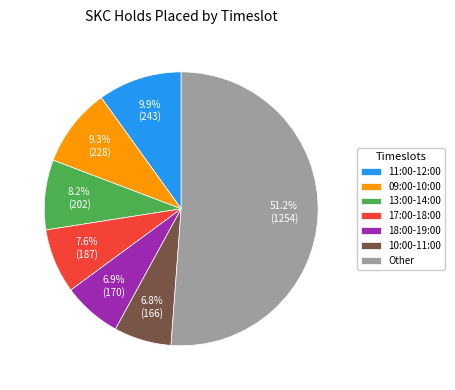

Is 13:00-14:00 the majority of the pie?

No